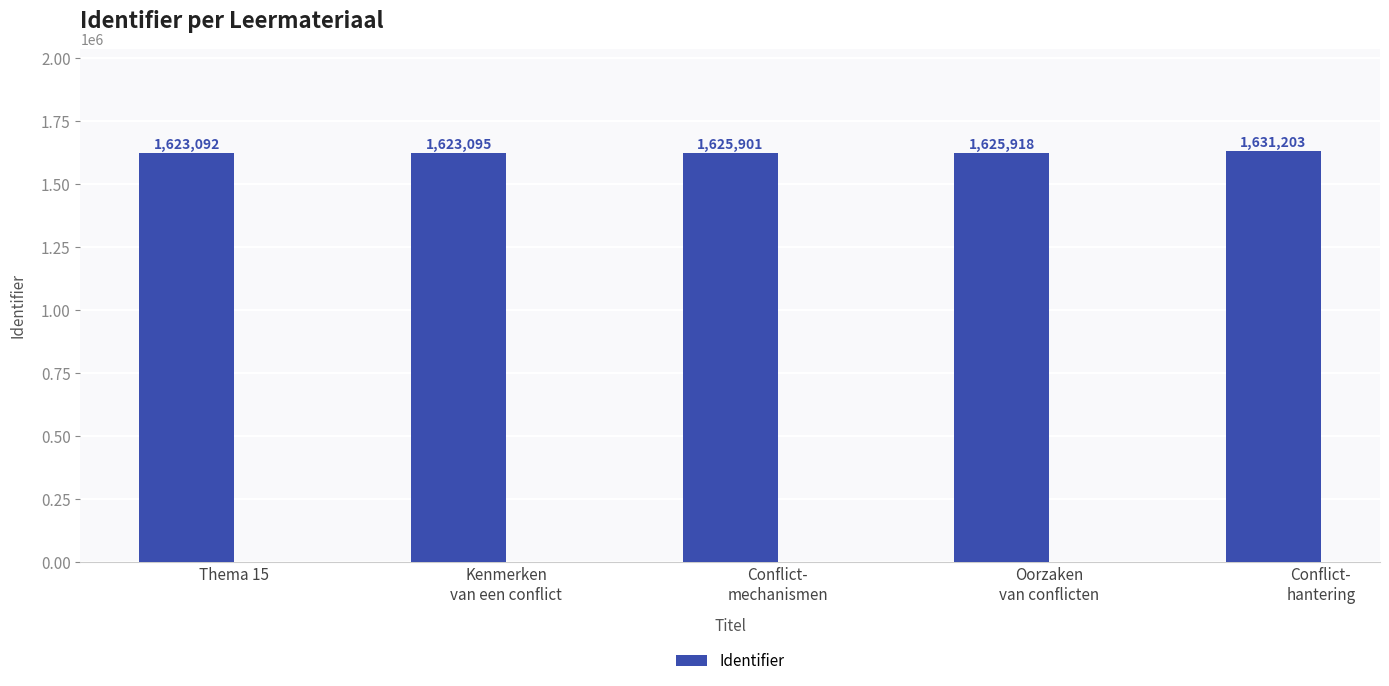

What is the ratio of the value at Conflict-
hantering to the value at Thema 15?

1.0